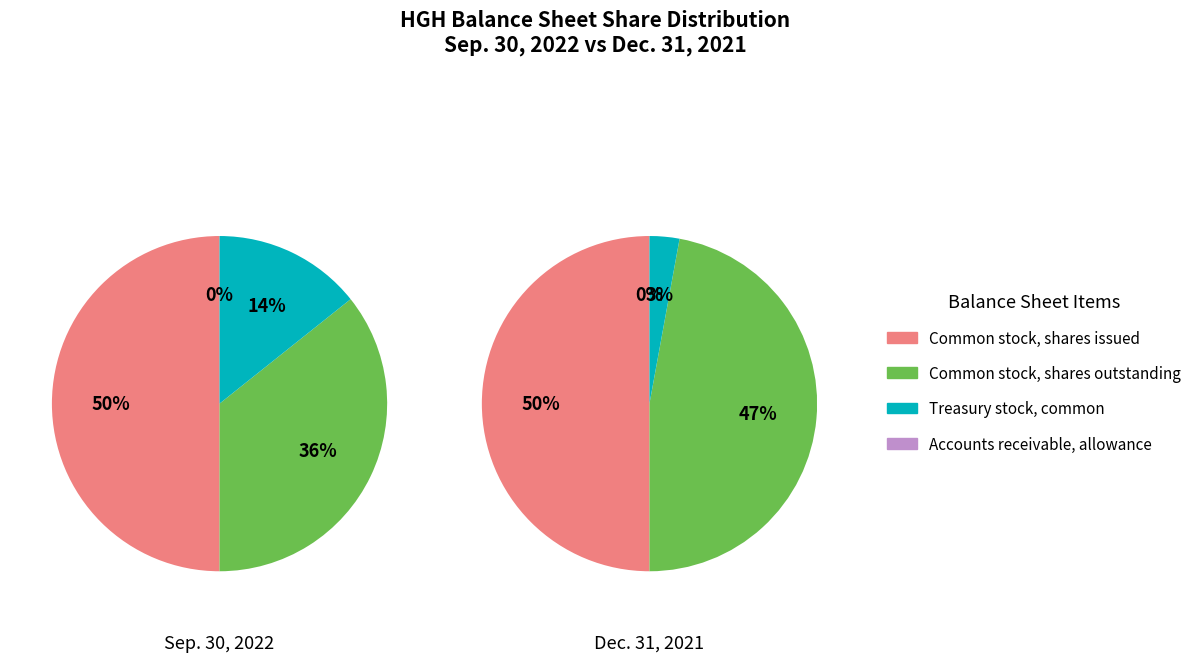

Is it true that Treasury stock, common is 14% of the pie?

True